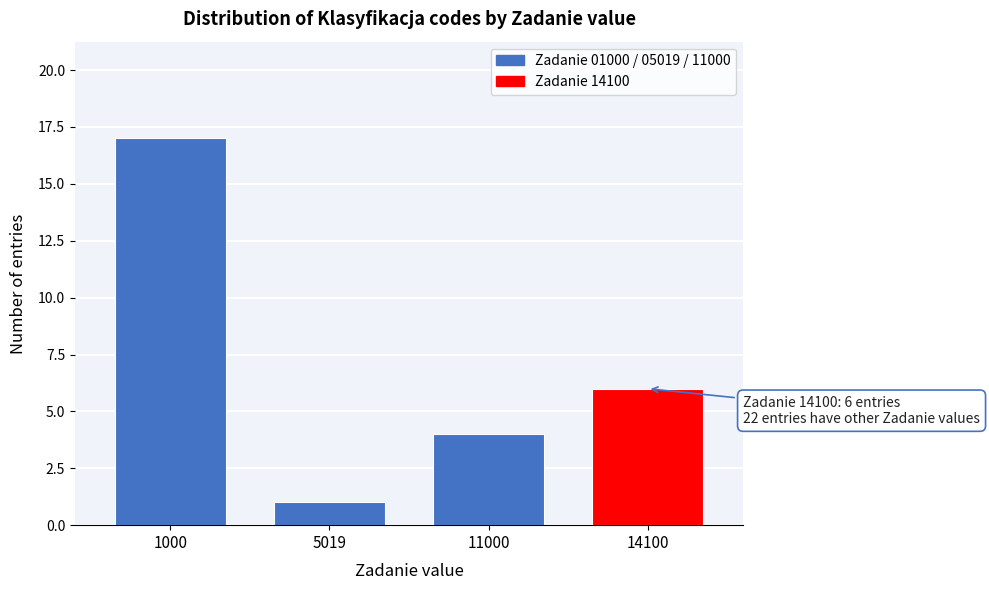

Reading left to right, transcribe all the data shown in this chart.

1000=17	5019=1	11000=4	14100=6